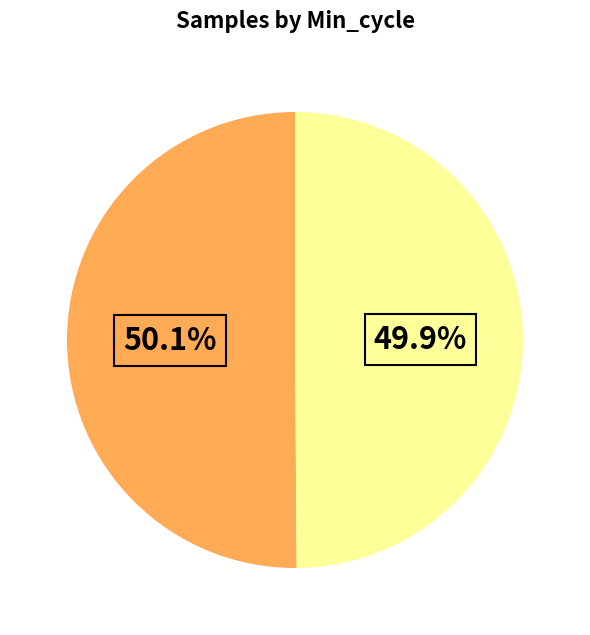

Is there a majority slice in this chart?

Yes